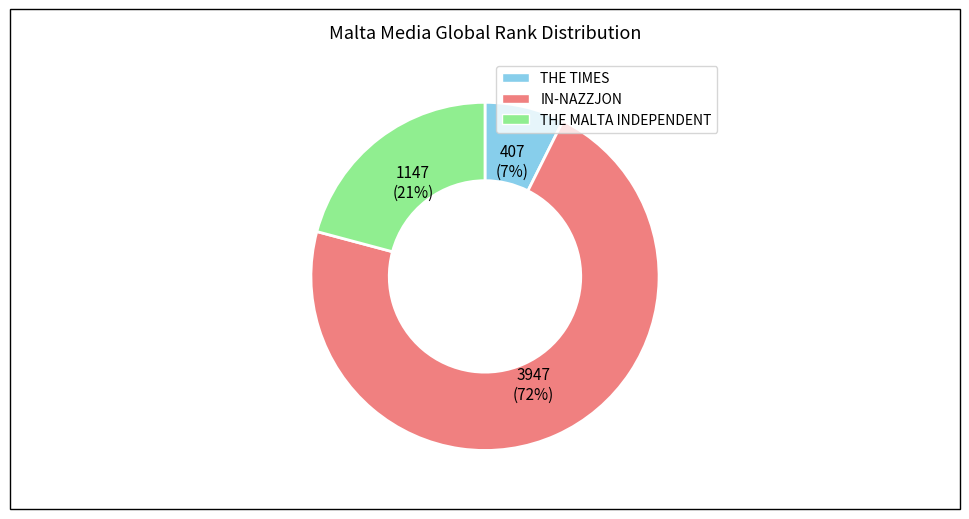

Between THE MALTA INDEPENDENT and IN-NAZZJON, which is larger?

IN-NAZZJON